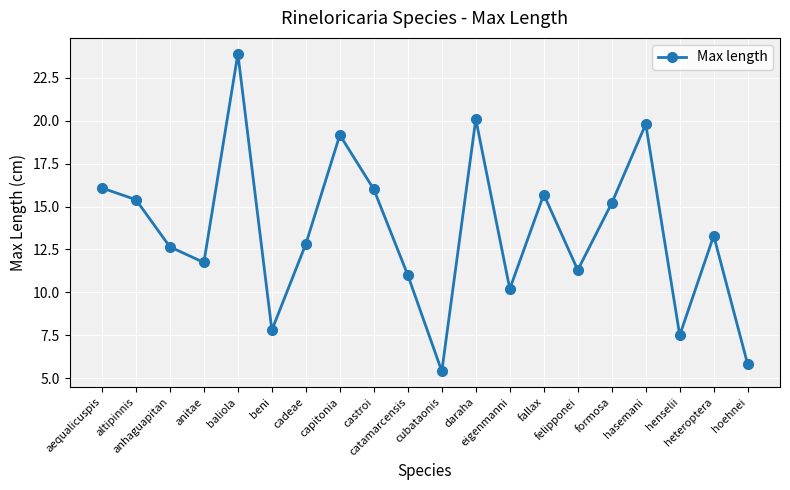

How many interior local peaks (higher than both neighbors) does the data have?

6